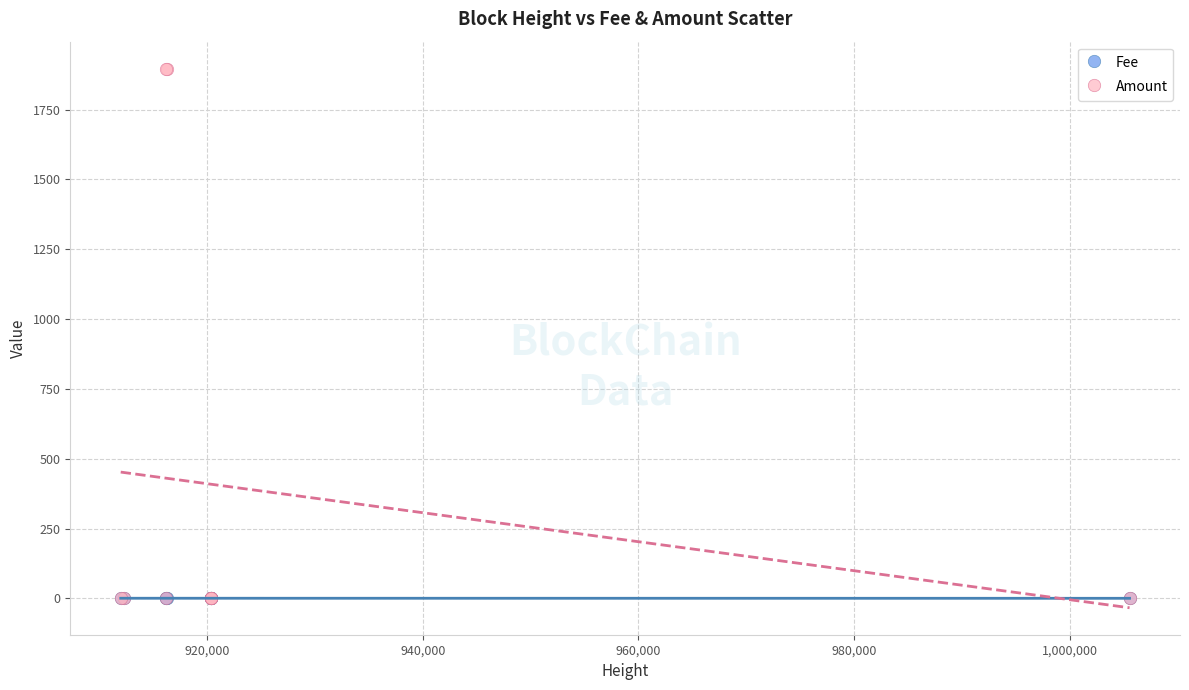

What are all the series names shown in the legend?

Fee, Amount